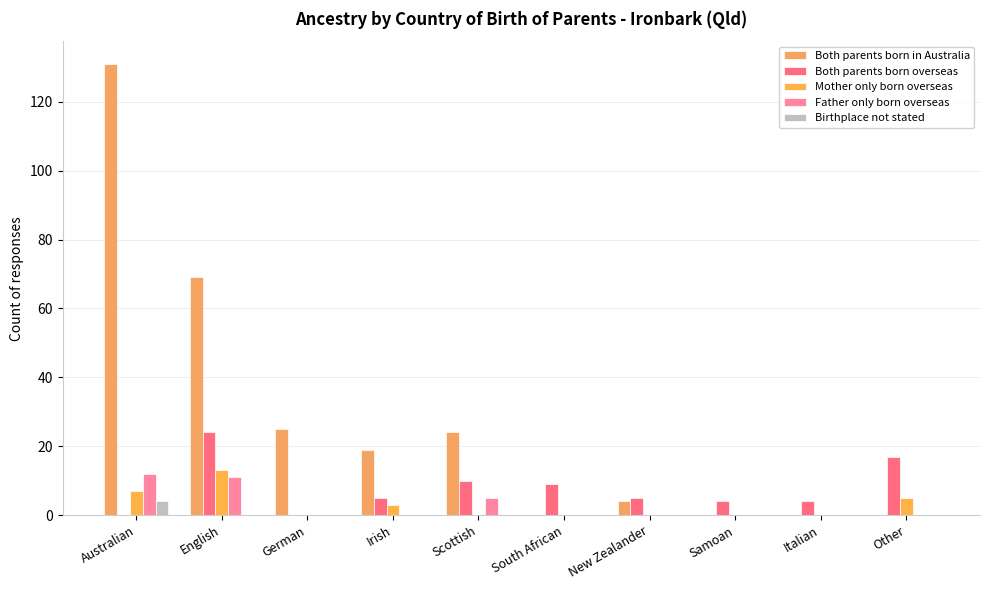

Reading right to left, what are all the values shown in this chart?

Both parents born in Australia: Other=0	Italian=0	Samoan=0	New Zealander=4	South African=0	Scottish=24	Irish=19	German=25	English=69	Australian=131
Both parents born overseas: Other=17	Italian=4	Samoan=4	New Zealander=5	South African=9	Scottish=10	Irish=5	German=0	English=24	Australian=0
Mother only born overseas: Other=5	Italian=0	Samoan=0	New Zealander=0	South African=0	Scottish=0	Irish=3	German=0	English=13	Australian=7
Father only born overseas: Other=0	Italian=0	Samoan=0	New Zealander=0	South African=0	Scottish=5	Irish=0	German=0	English=11	Australian=12
Birthplace not stated: Other=0	Italian=0	Samoan=0	New Zealander=0	South African=0	Scottish=0	Irish=0	German=0	English=0	Australian=4